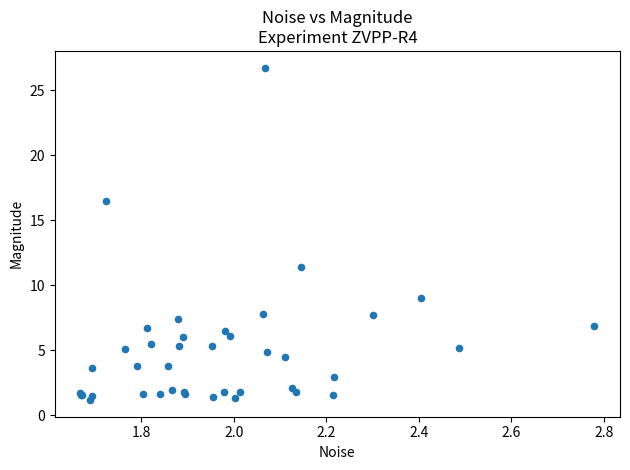

What Y value in the scatter plot is closest to 13?

11.4